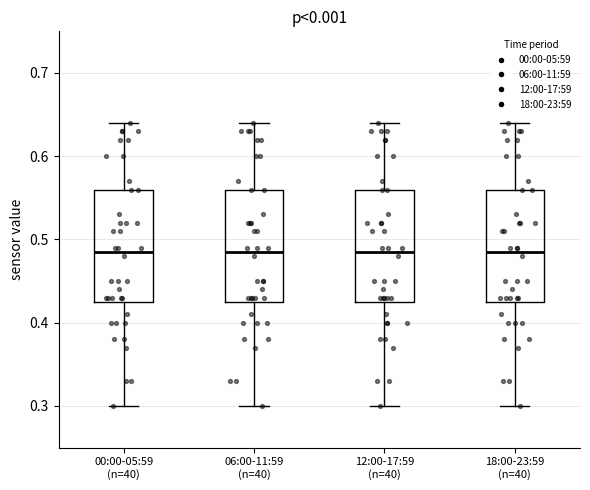

Reading left to right, transcribe this box plot: for each box, give where its median line is, the range the box spans, and where its two whiskers end, as read against the y-axis. The values are not printed on the chart, so give them approximately, as read against the axis.

00:00-05:59 (n=40): median 0.49, box 0.43 to 0.56, whiskers 0.30 to 0.64
06:00-11:59 (n=40): median 0.49, box 0.43 to 0.56, whiskers 0.30 to 0.64
12:00-17:59 (n=40): median 0.49, box 0.43 to 0.56, whiskers 0.30 to 0.64
18:00-23:59 (n=40): median 0.49, box 0.43 to 0.56, whiskers 0.30 to 0.64